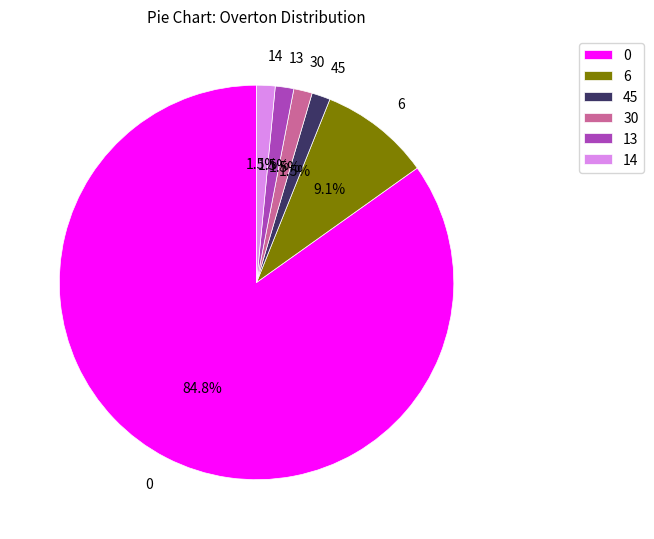

Is there any slice that represents more than half of the pie?

Yes